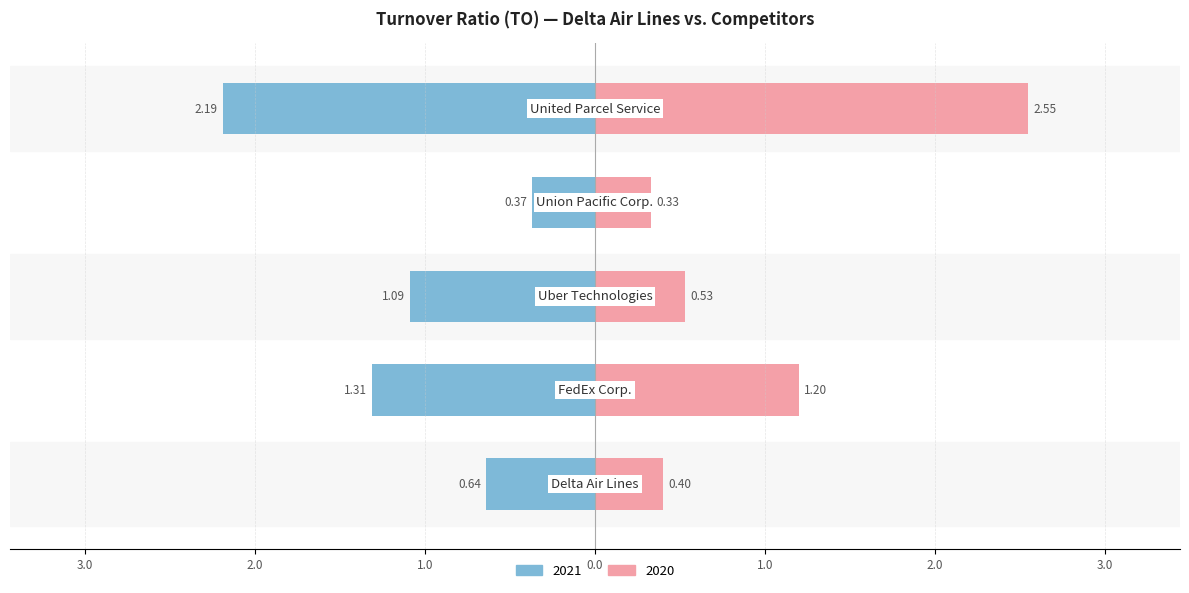

What is the value of the 2020 bar at the 2nd from the left?

1.2